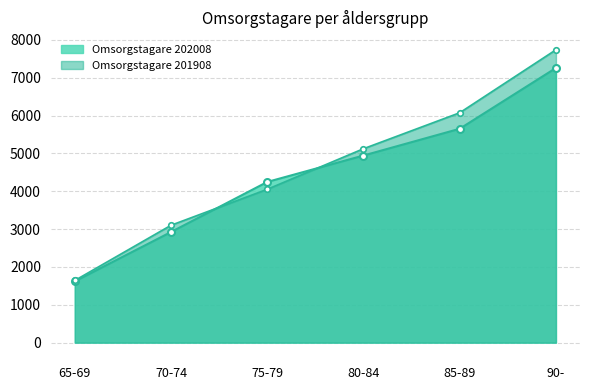

What is the difference between the second highest and second lowest values in the Omsorgstagare 201908 series?

2972